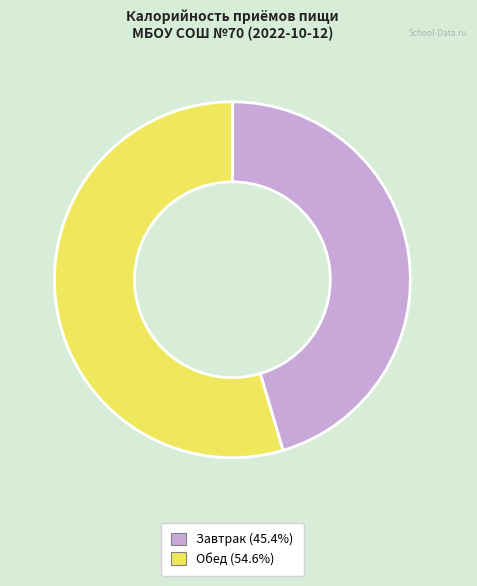

Is the sum of Обед and Завтрак greater than half?

Yes